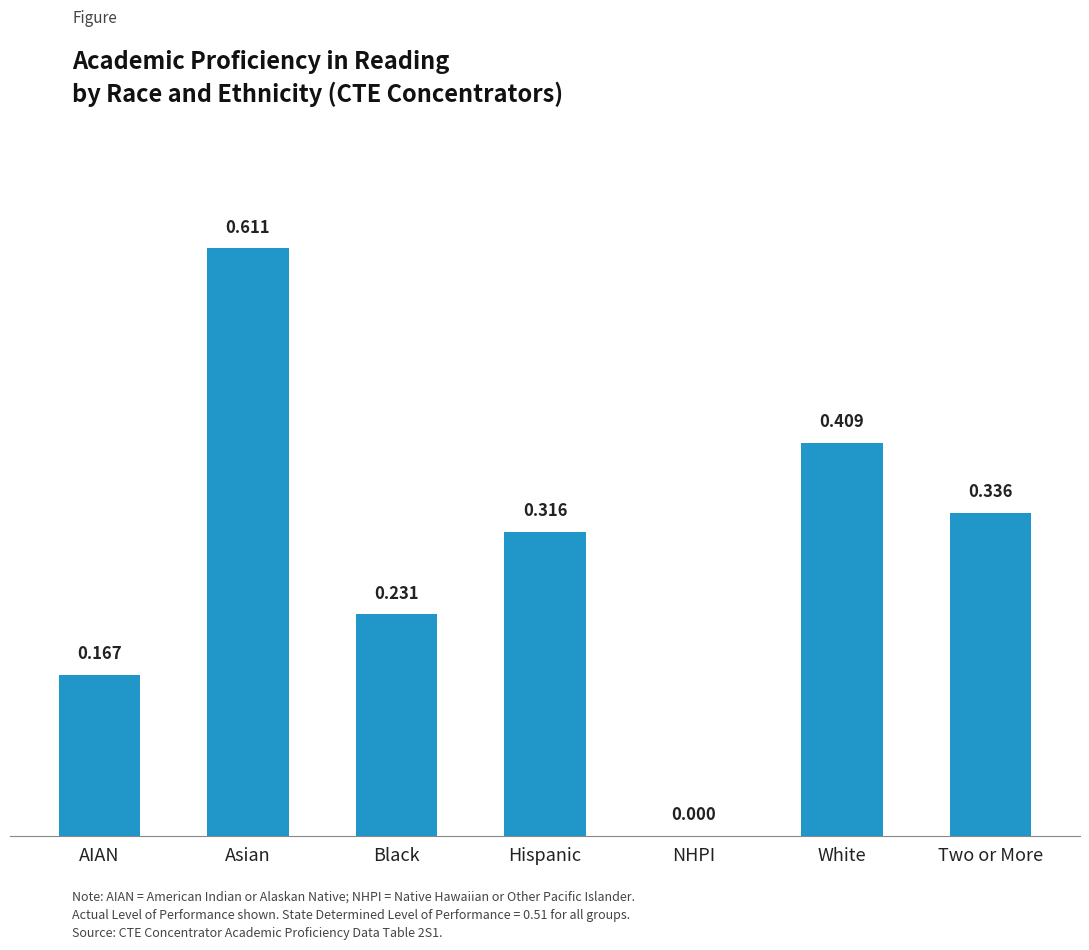

Where is the data nearest to the value 0?

NHPI